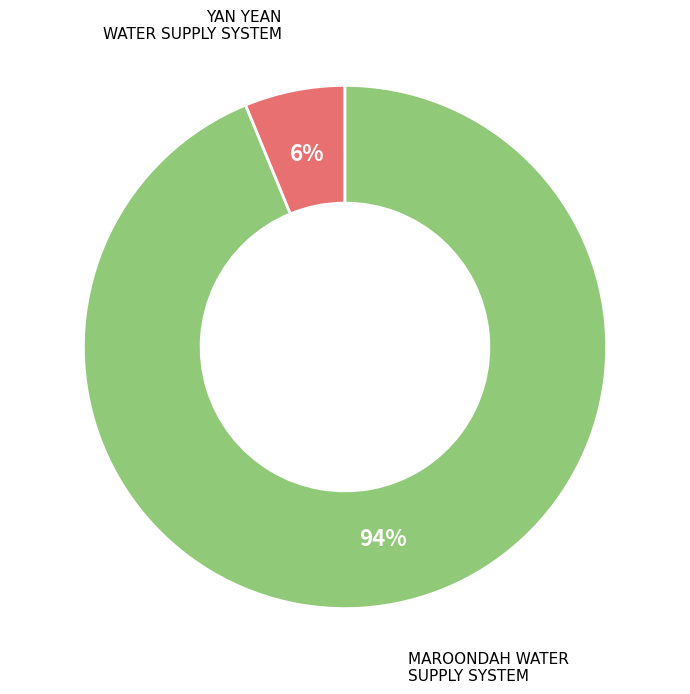

Which slice is the largest?

MAROONDAH WATER SUPPLY SYSTEM